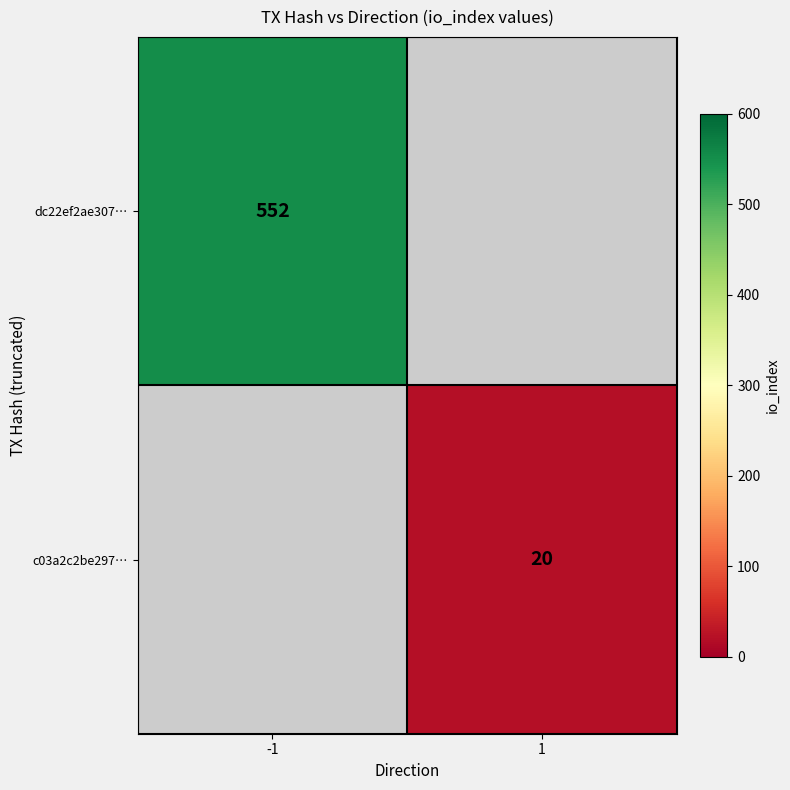

Is it true that c03a2c2be297… equals 6 at 1?

False